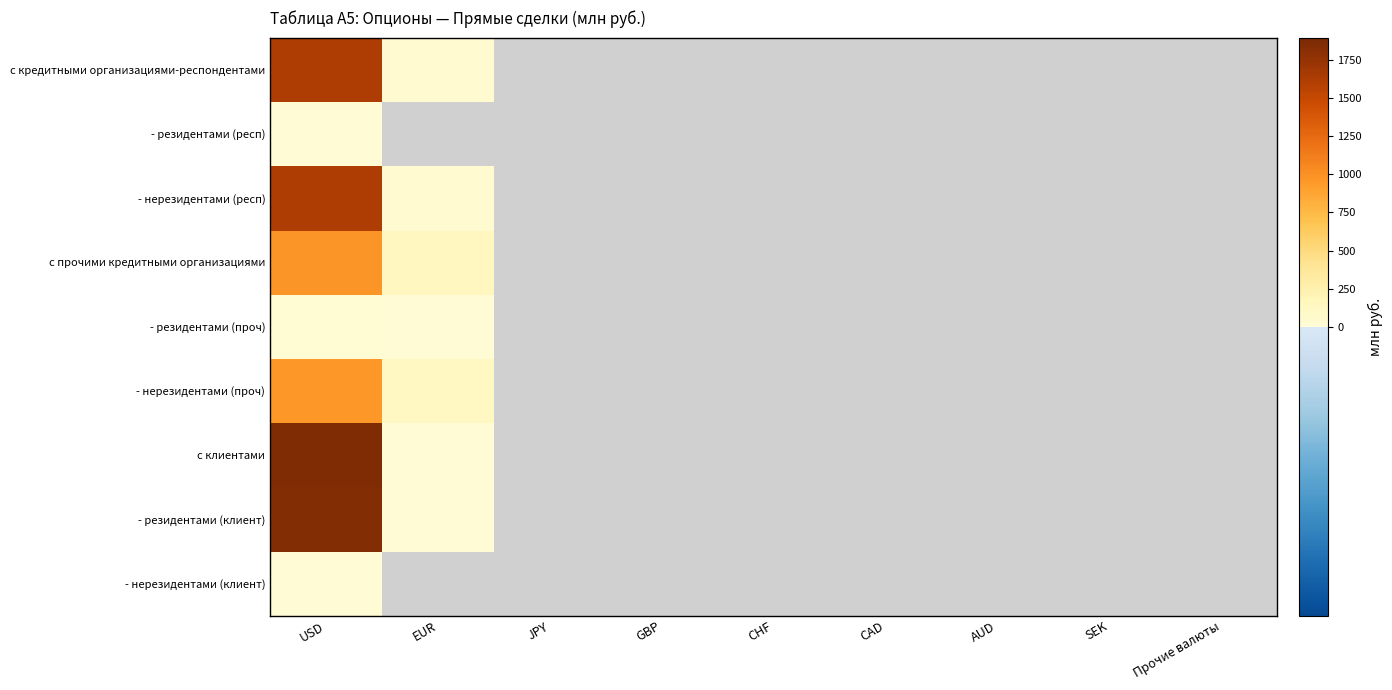

Reading left to right, what are all the values shown in this chart?

с кредитными организациями-респондентами: USD=1624.3	EUR=37.1	JPY=0.0	GBP=0.0	CHF=0.0	CAD=0.0	AUD=0.0	SEK=0.0	Прочие валюты=0.0
- резидентами (респ): USD=0.1	EUR=0.0	JPY=0.0	GBP=0.0	CHF=0.0	CAD=0.0	AUD=0.0	SEK=0.0	Прочие валюты=0.0
- нерезидентами (респ): USD=1624.3	EUR=37.1	JPY=0.0	GBP=0.0	CHF=0.0	CAD=0.0	AUD=0.0	SEK=0.0	Прочие валюты=0.0
с прочими кредитными организациями: USD=978.2	EUR=137.6	JPY=0.0	GBP=0.0	CHF=0.0	CAD=0.0	AUD=0.0	SEK=0.0	Прочие валюты=0.0
- резидентами (проч): USD=18.5	EUR=7.3	JPY=0.0	GBP=0.0	CHF=0.0	CAD=0.0	AUD=0.0	SEK=0.0	Прочие валюты=0.0
- нерезидентами (проч): USD=959.7	EUR=130.3	JPY=0.0	GBP=0.0	CHF=0.0	CAD=0.0	AUD=0.0	SEK=0.0	Прочие валюты=0.0
с клиентами: USD=1858.1	EUR=10.5	JPY=0.0	GBP=0.0	CHF=0.0	CAD=0.0	AUD=0.0	SEK=0.0	Прочие валюты=0.0
- резидентами (клиент): USD=1849.5	EUR=10.5	JPY=0.0	GBP=0.0	CHF=0.0	CAD=0.0	AUD=0.0	SEK=0.0	Прочие валюты=0.0
- нерезидентами (клиент): USD=8.6	EUR=0.0	JPY=0.0	GBP=0.0	CHF=0.0	CAD=0.0	AUD=0.0	SEK=0.0	Прочие валюты=0.0